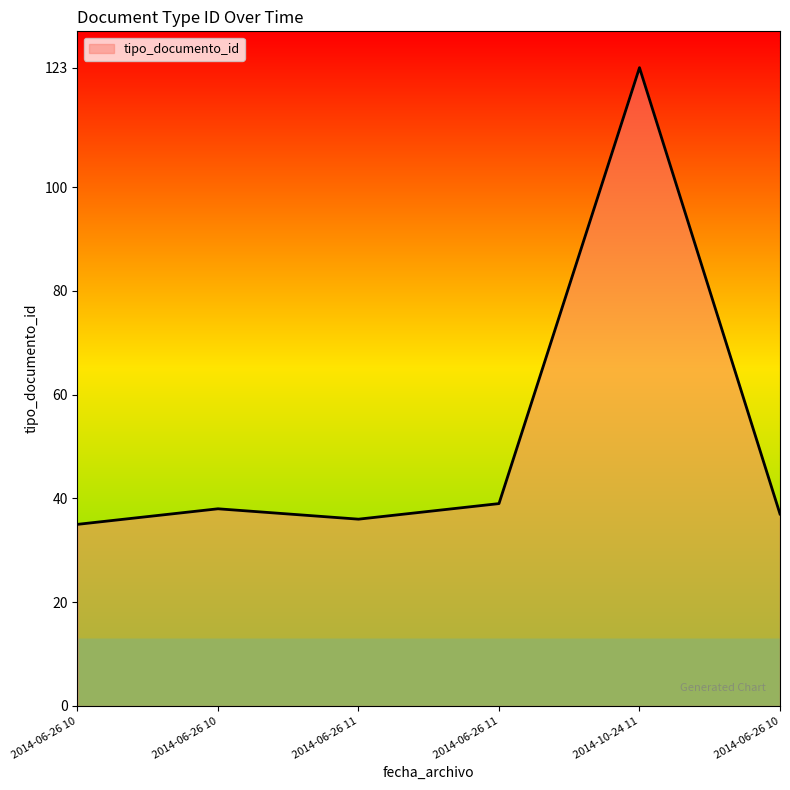

At which category does the chart reach its minimum across all series?

2014-06-26 10